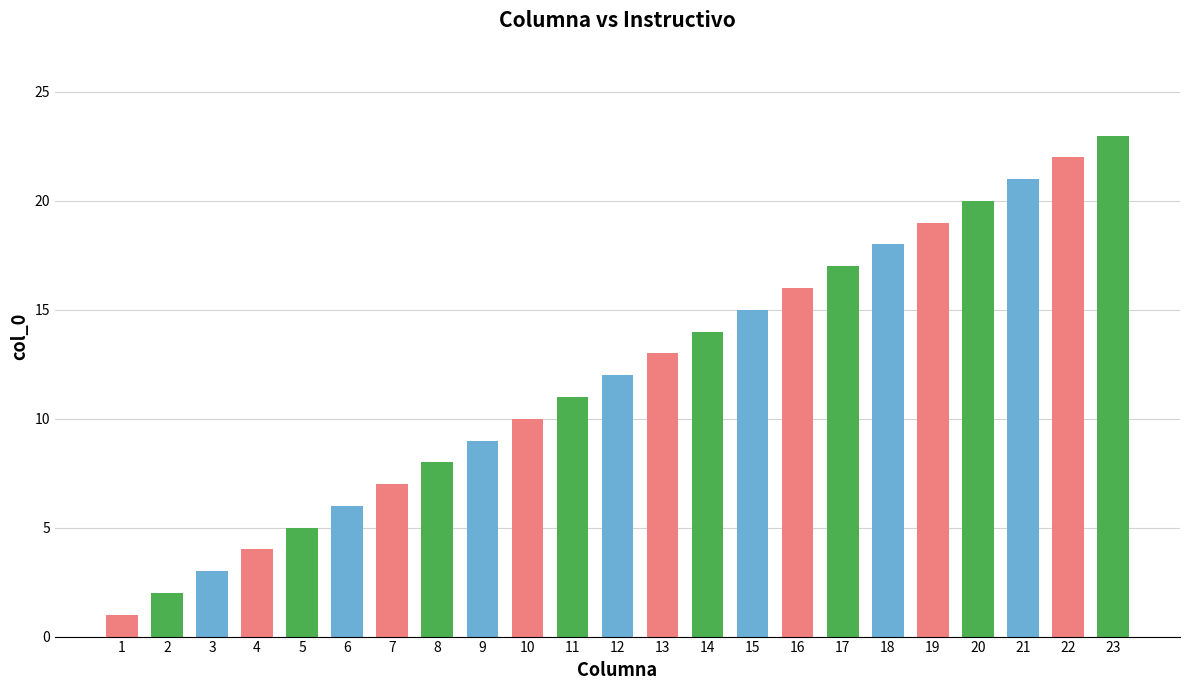

Reading left to right, transcribe all the data shown in this chart.

1	2	3	4	5	6	7	8	9	10	11	12	13	14	15	16	17	18	19	20	21	22	23